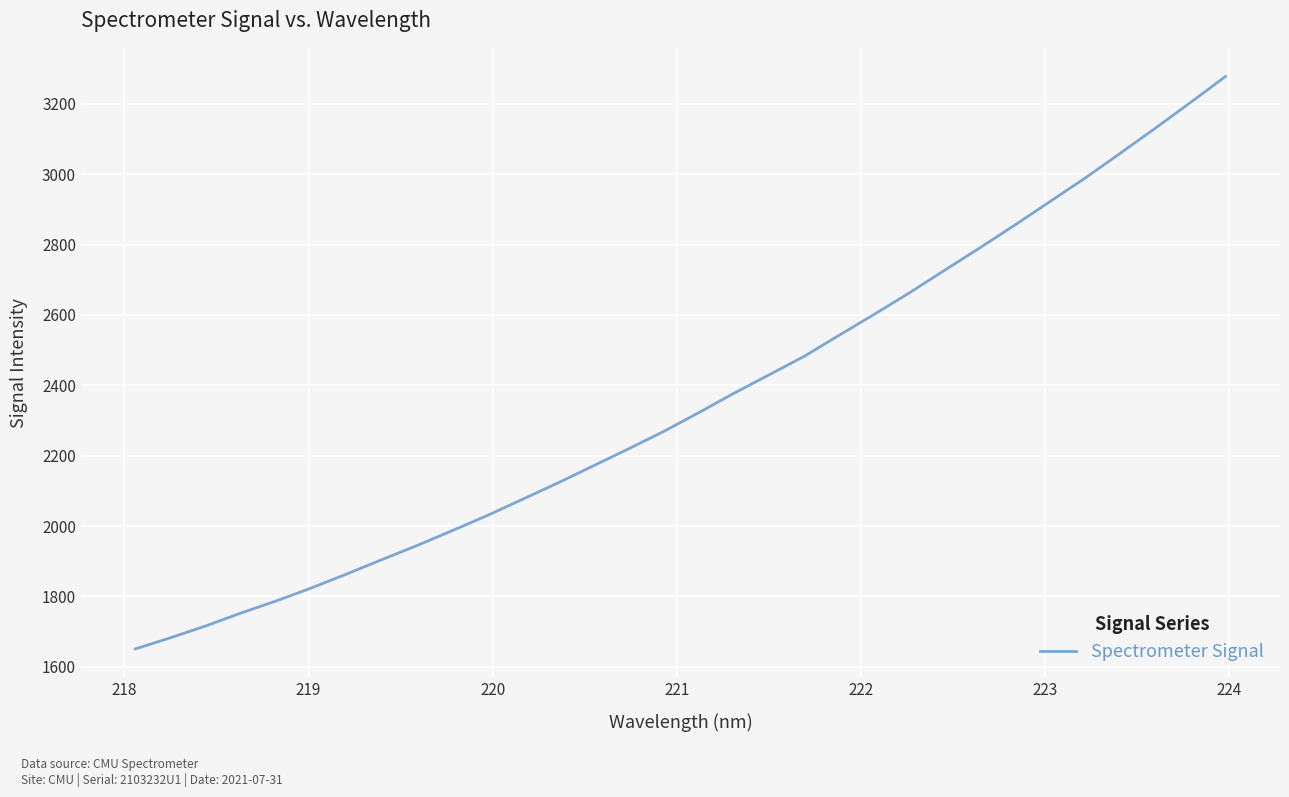

What is the maximum value shown in the chart?

3277.5